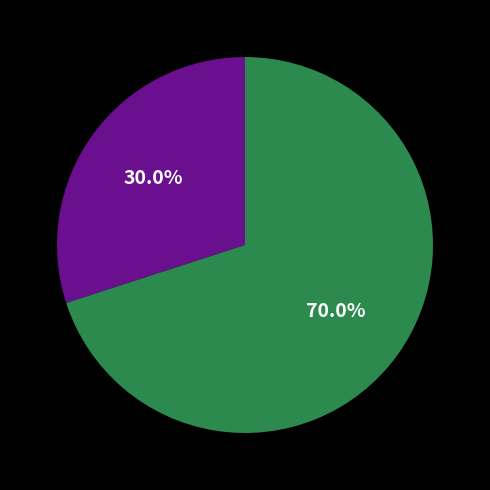

Is there a majority slice in this chart?

Yes